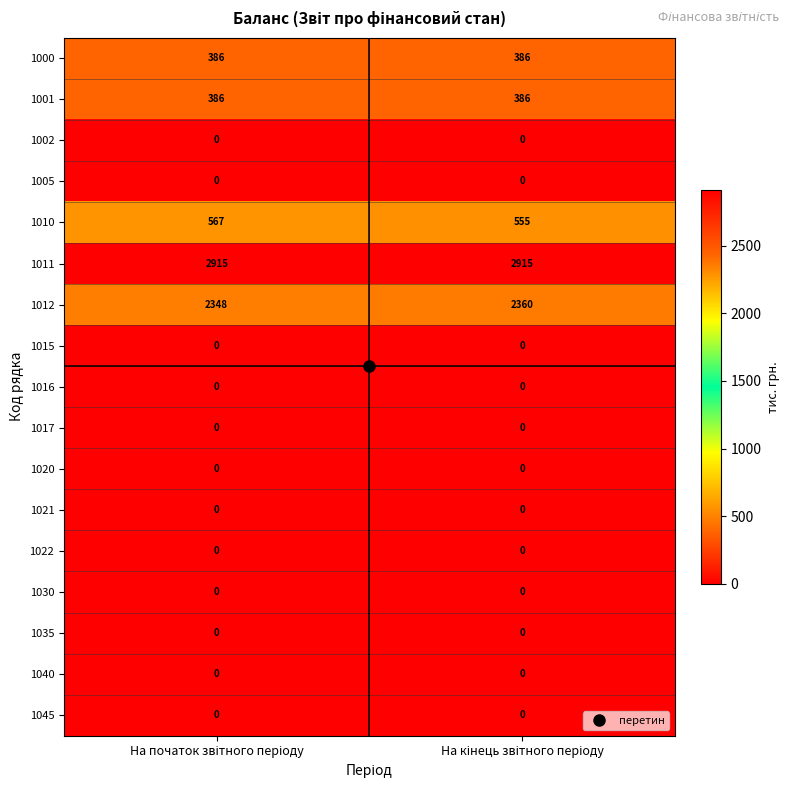

What is the maximum value shown in the chart?

2915